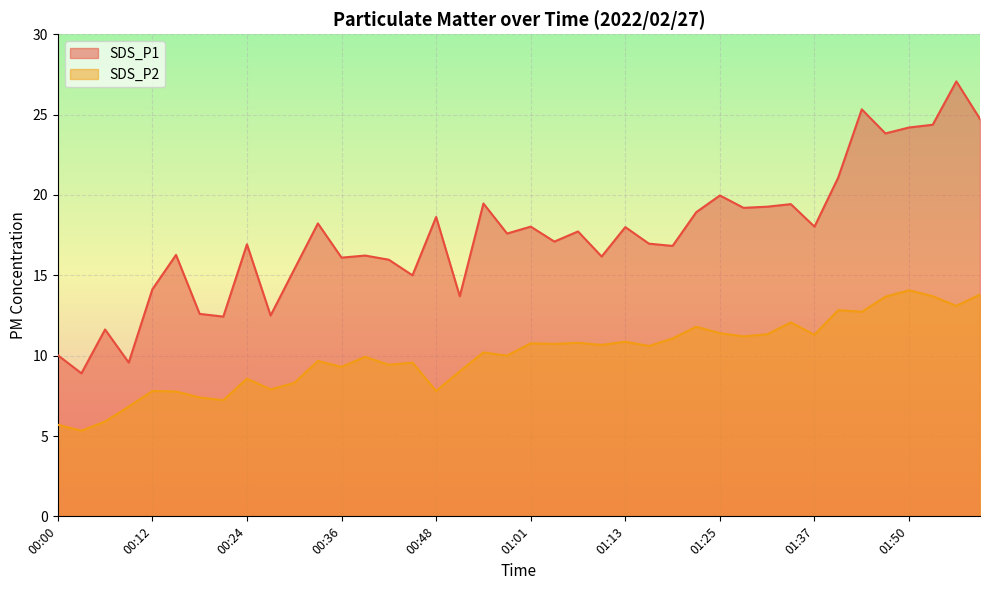

How many lines are shown in the chart?

2